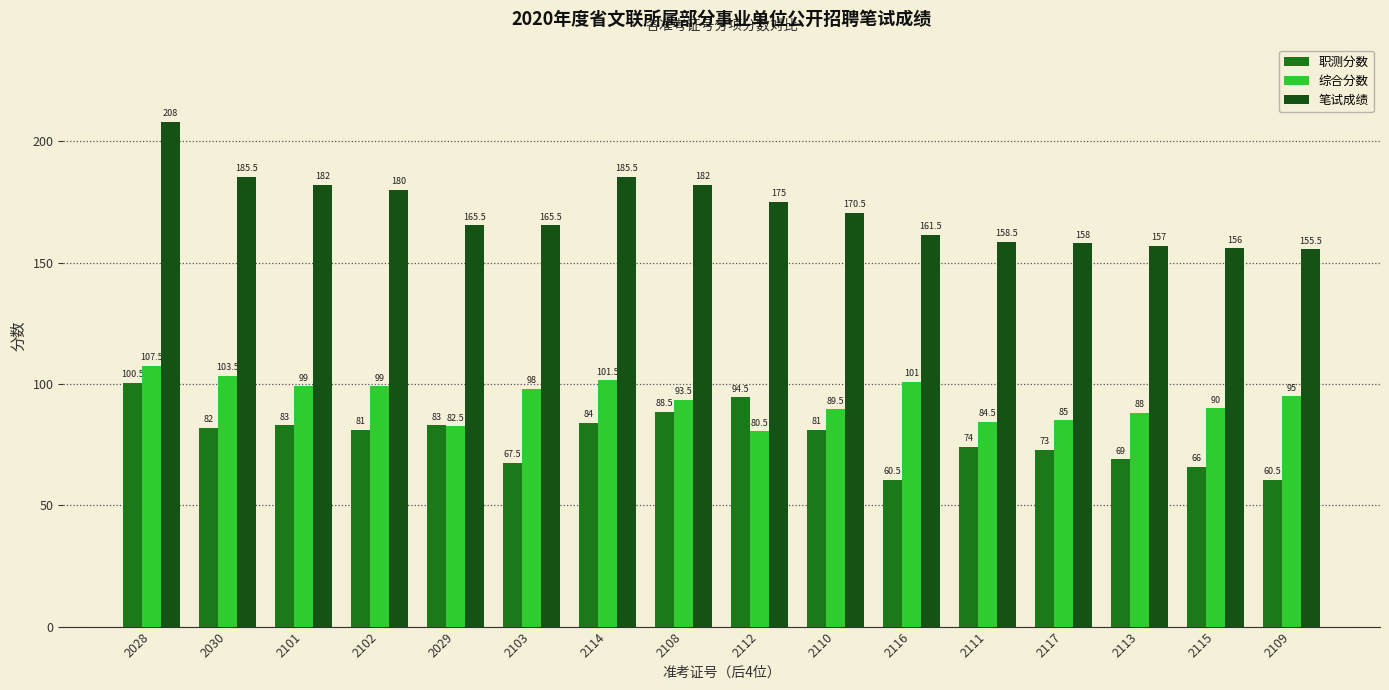

How many values in the 笔试成绩 series exceed 170?

8